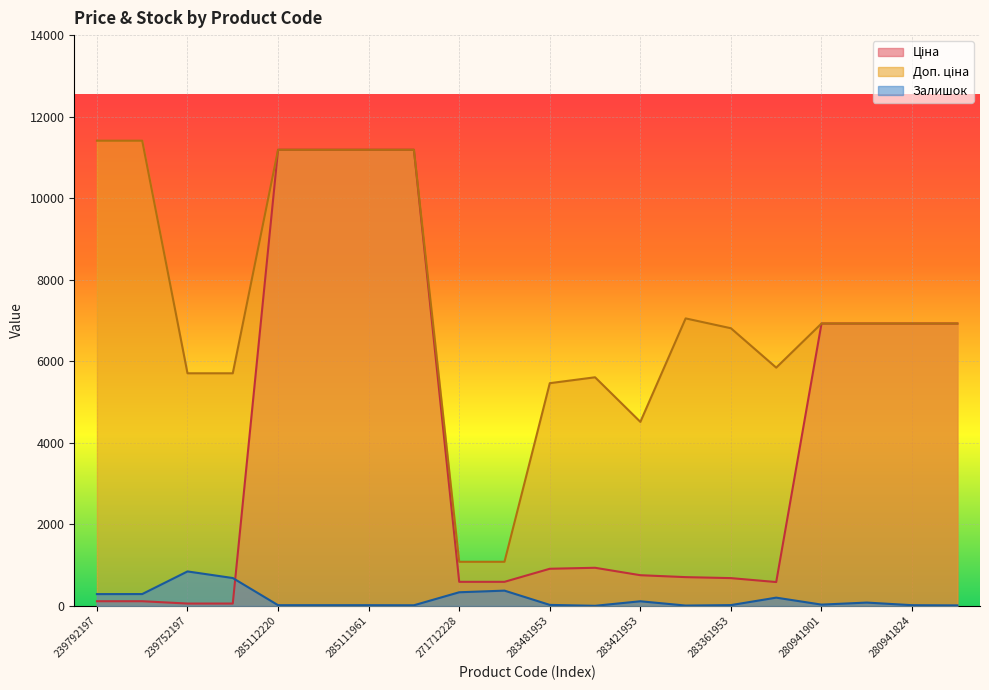

What is the lowest value of the Ціна series?

57.0